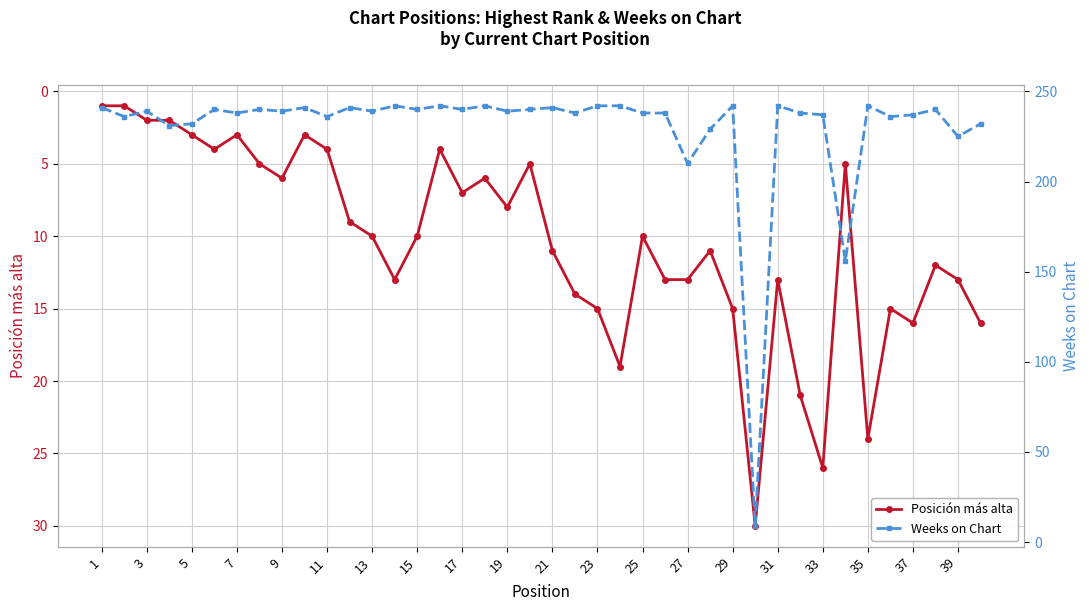

True or false: Posición más alta has a value of 10 at 25.

True